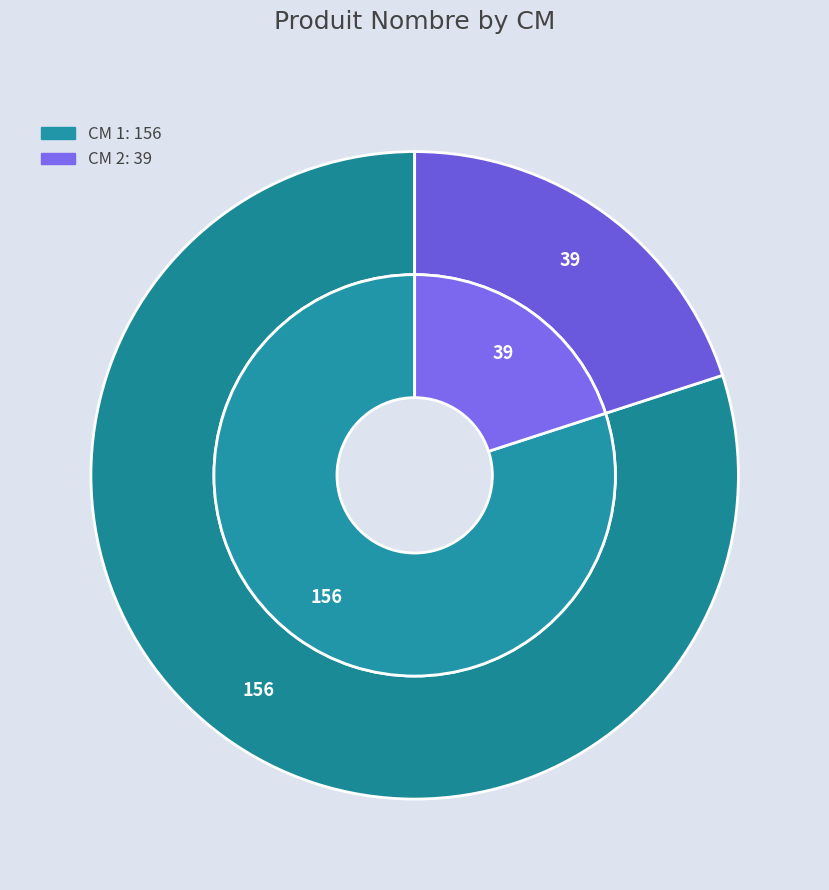

How many slices are in this pie chart?

2